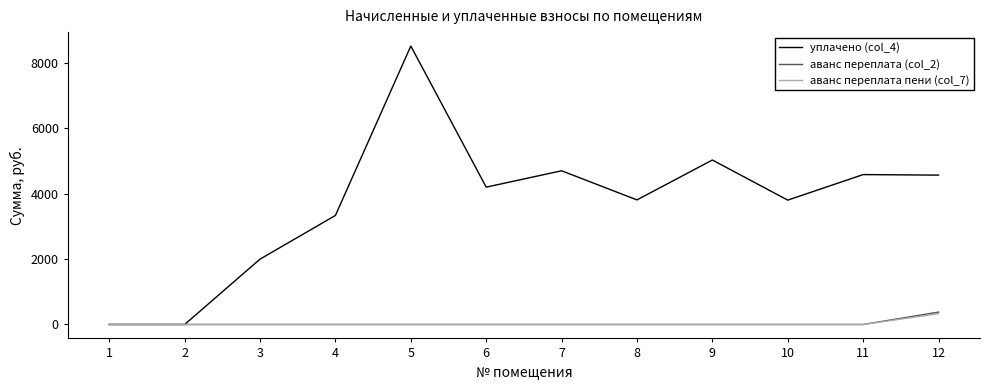

At which category is the sum across all series the highest?

5